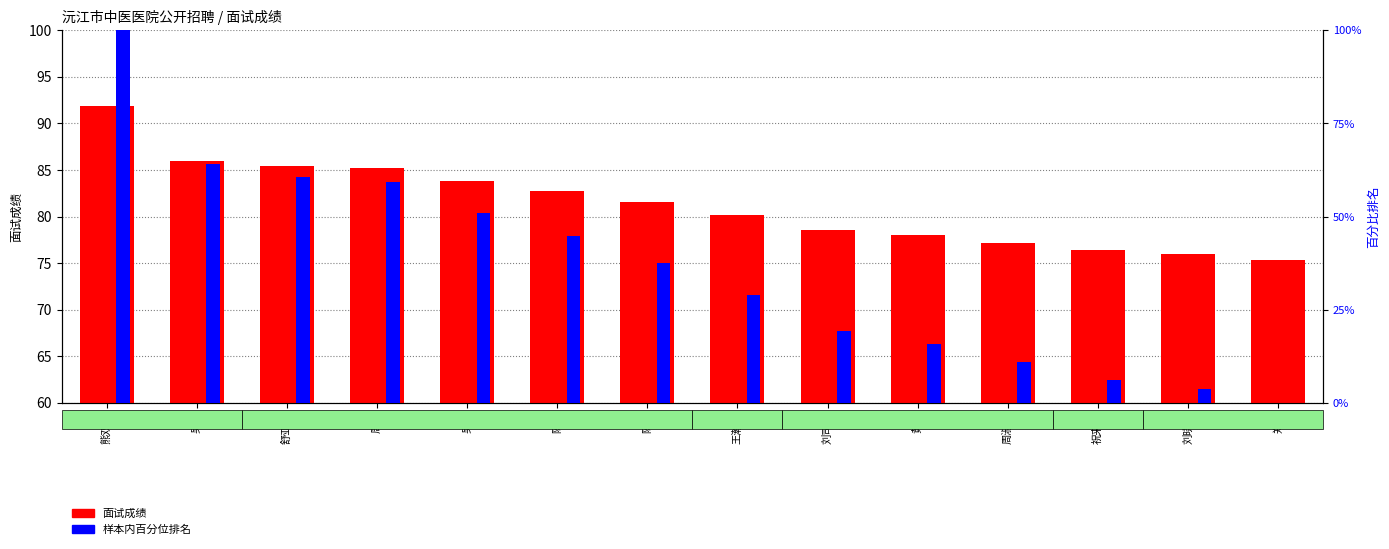

Which category has the lowest value in the 面试成绩 series?

郑艳